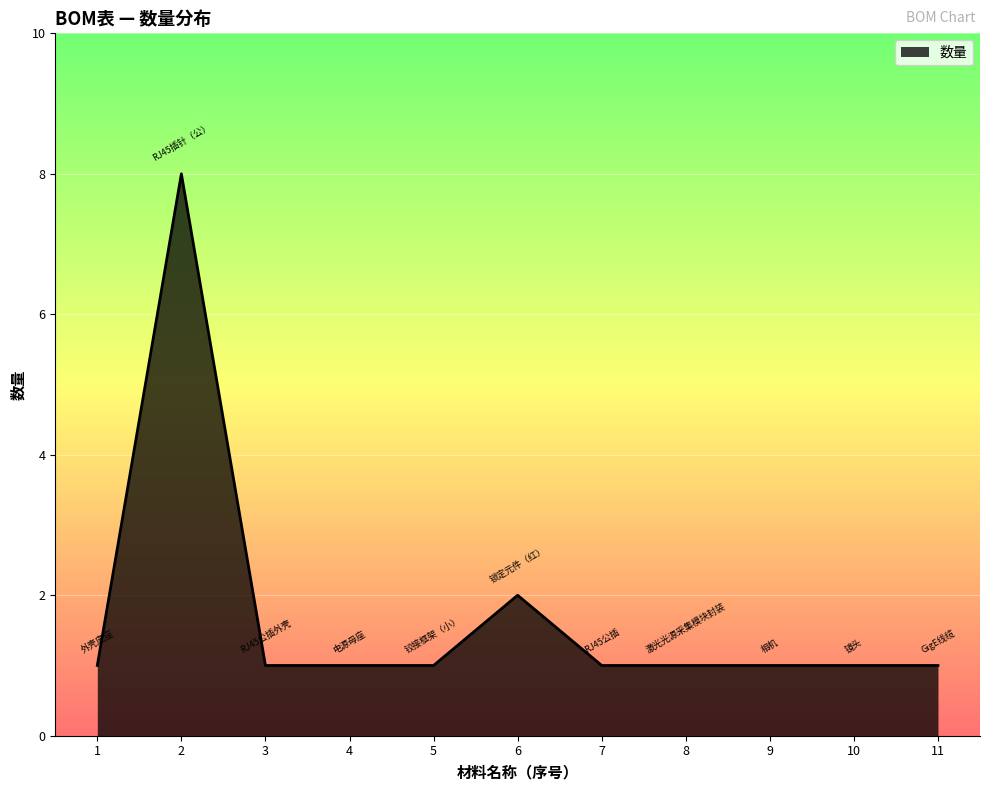

True or false: there are more than 0 points higher than both neighbors.

True